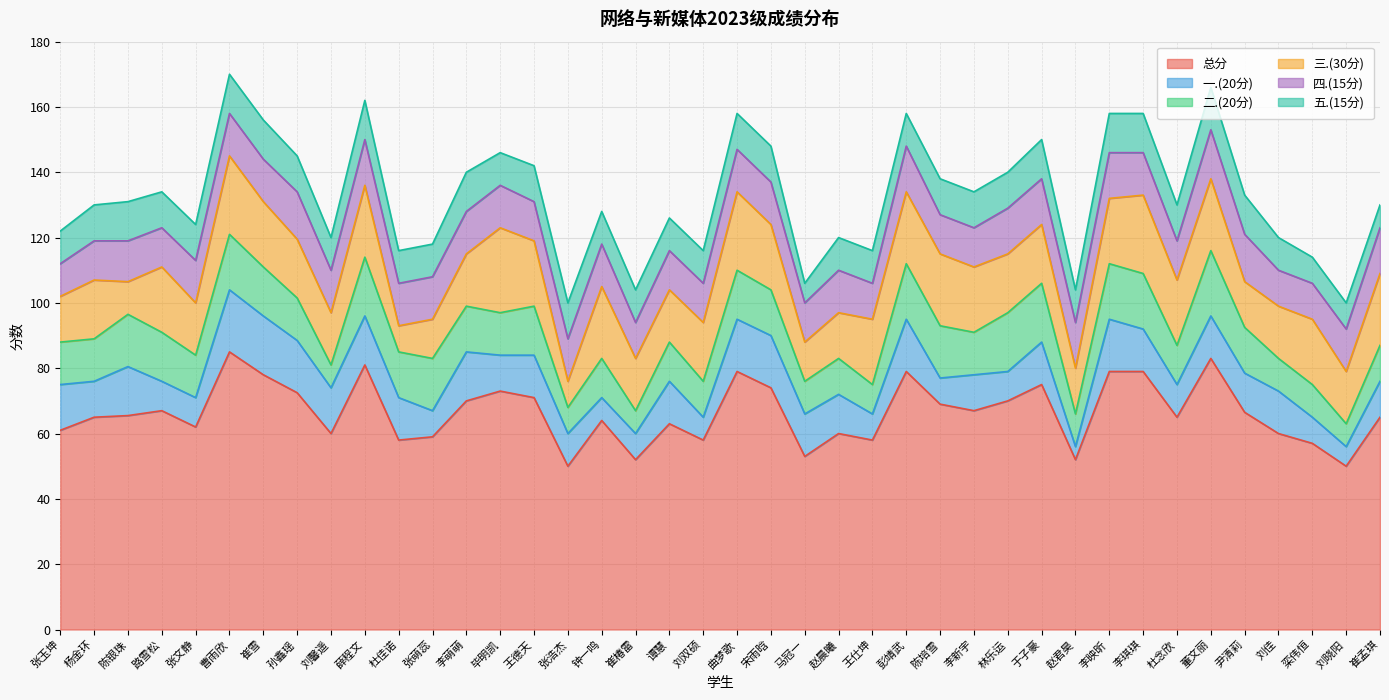

At how many categories does at least one series exceed 67?

16